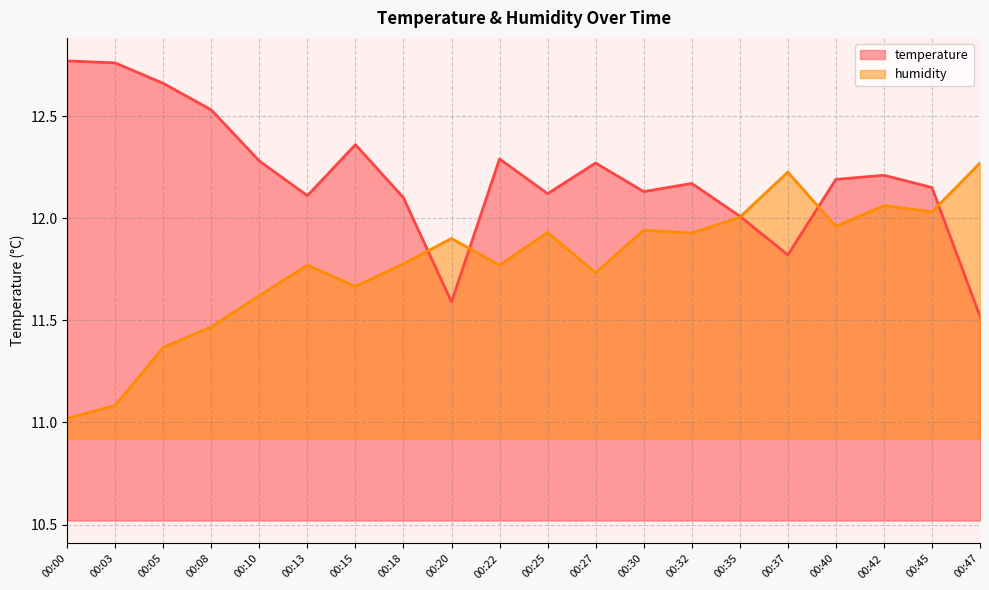

What is the difference between the highest and lowest values at 00:03?

1.7